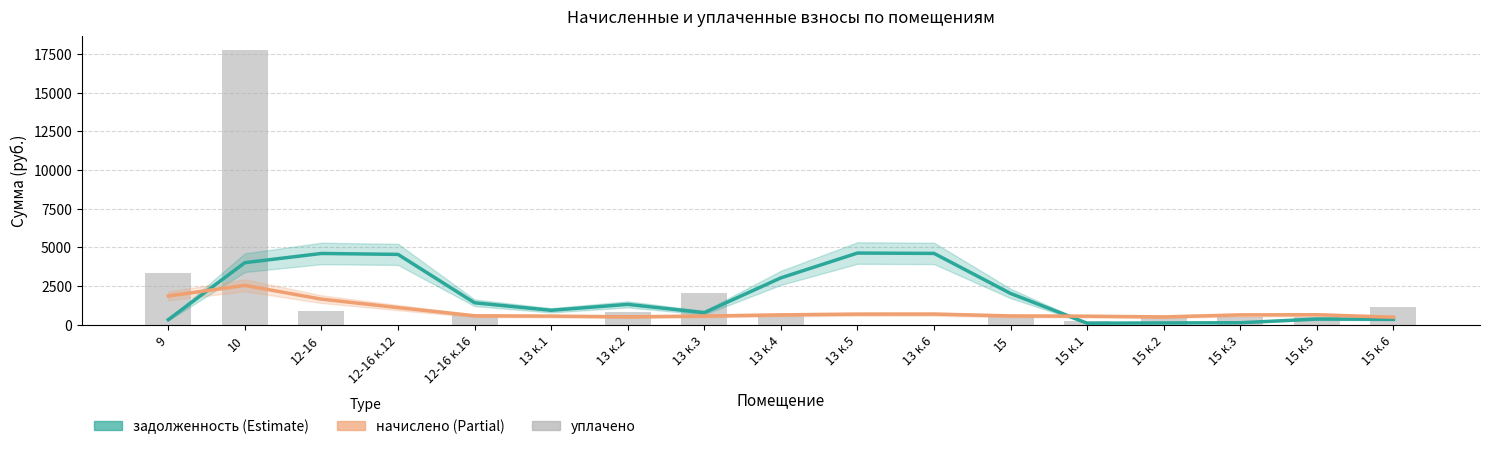

Which category has the highest value across all series?

10